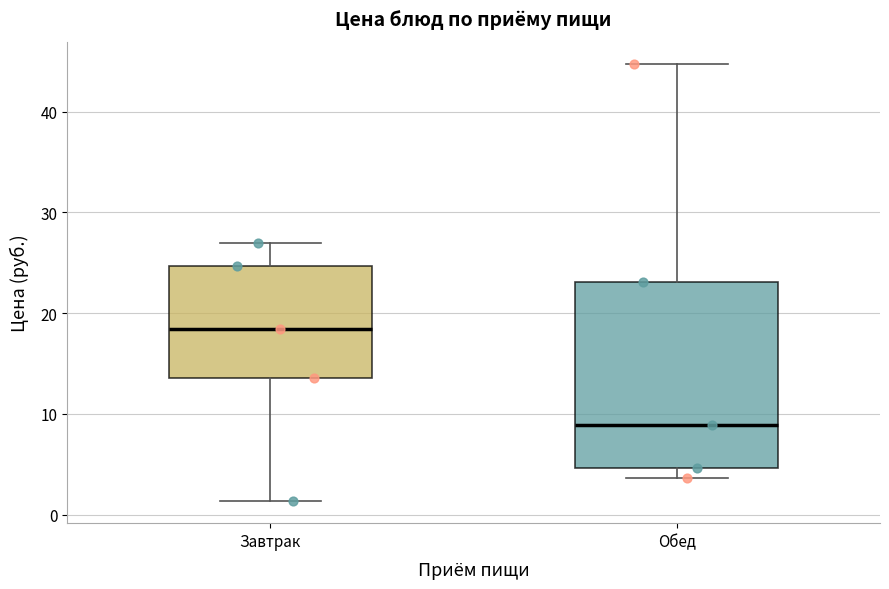

Comparing the boxes themselves (not the whiskers), which one is the tallest?

Обед